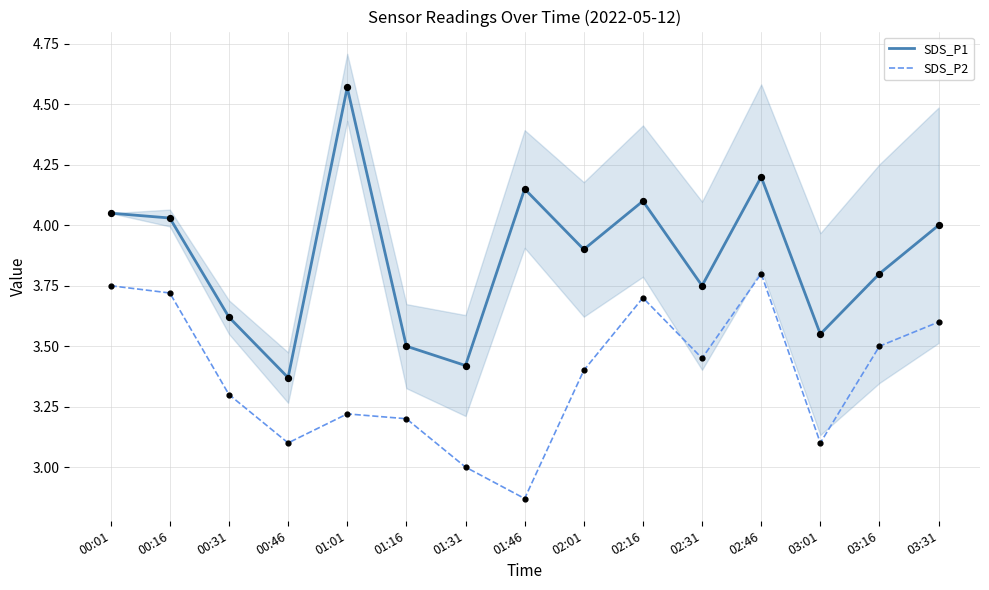

At which category is the sum across all series the highest?

02:46